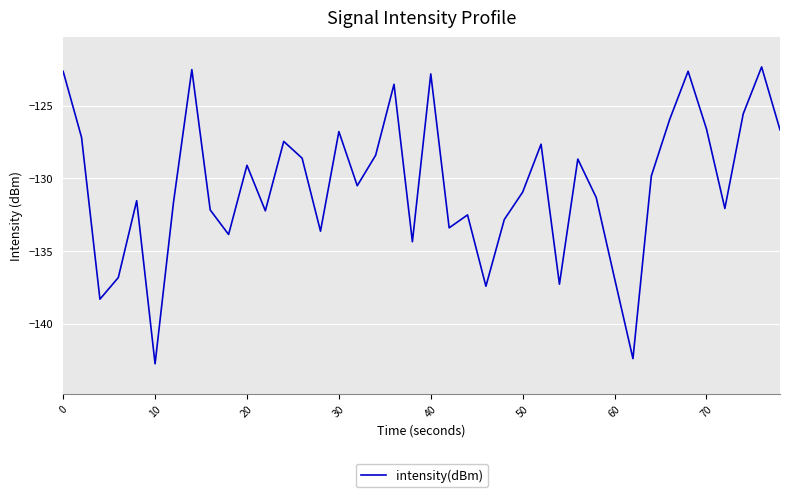

What is the minimum value shown in the chart?

-142.8